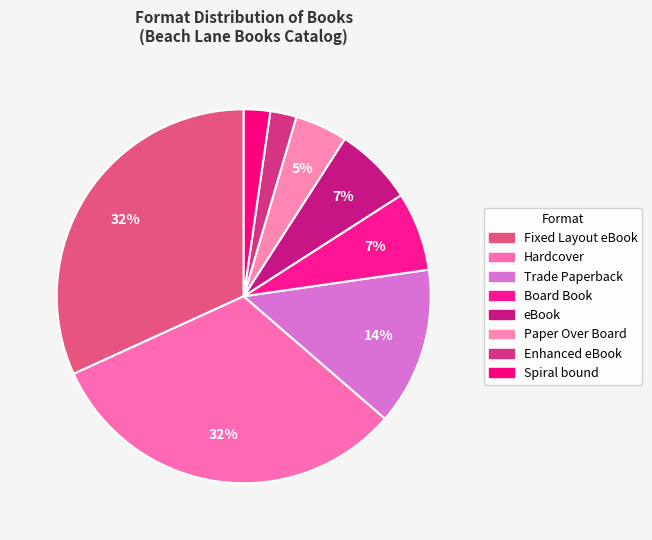

Which slice is the smallest?

Enhanced eBook